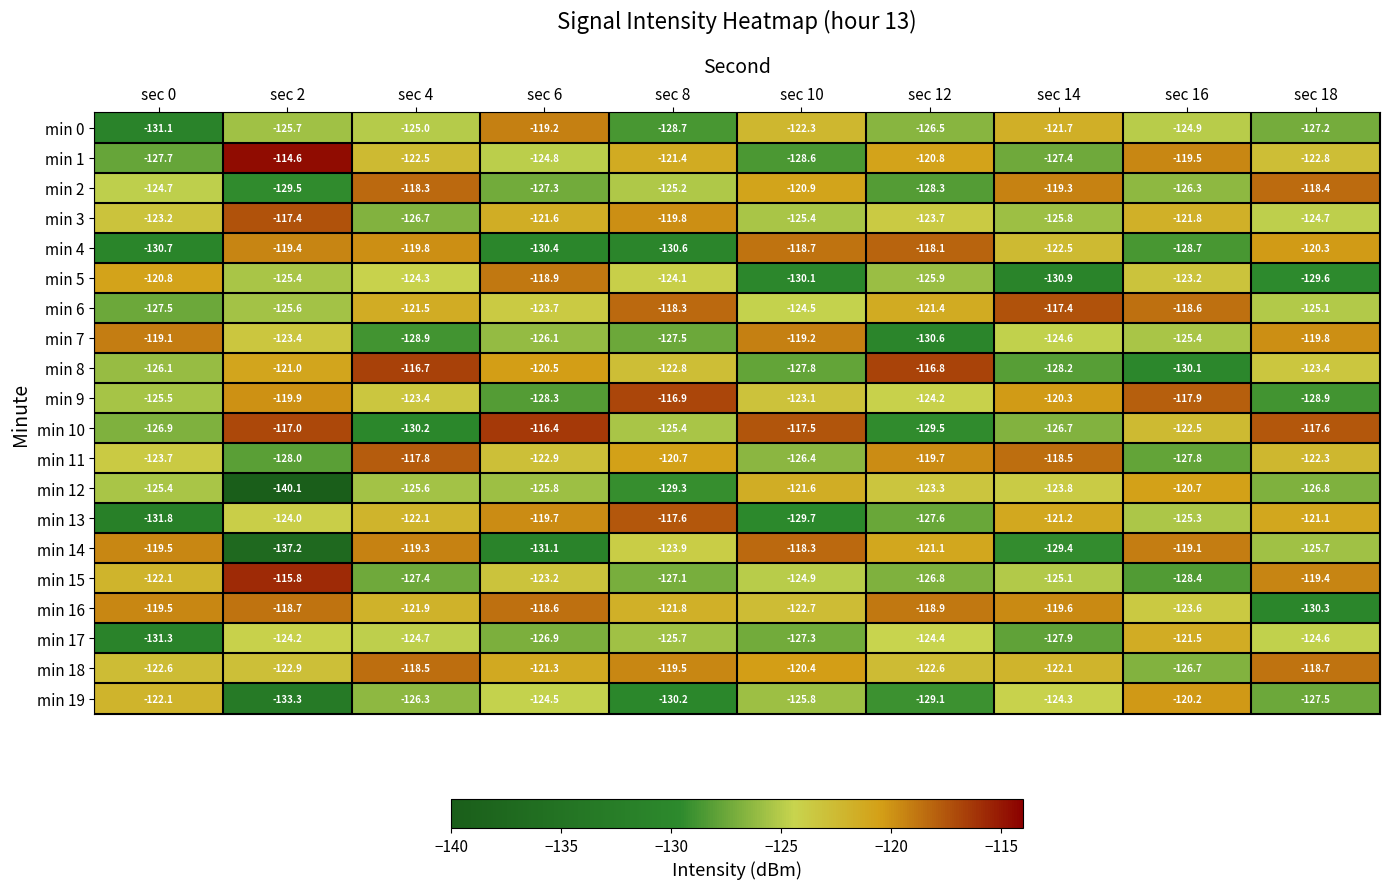

Read the min 16 value at sec 12.

-118.9